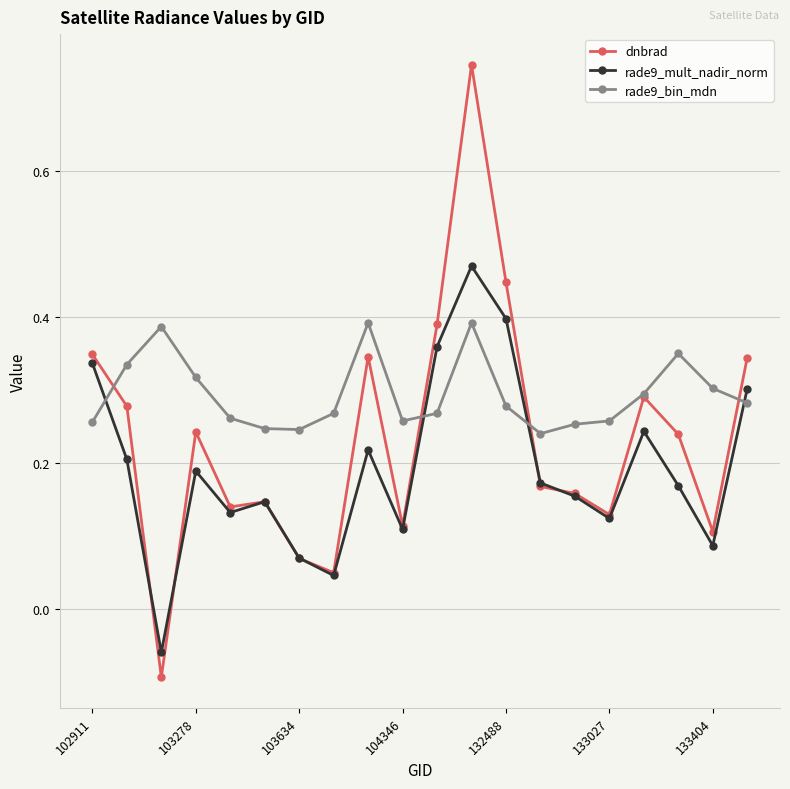

Which series has the largest total across all categories?

rade9_bin_mdn